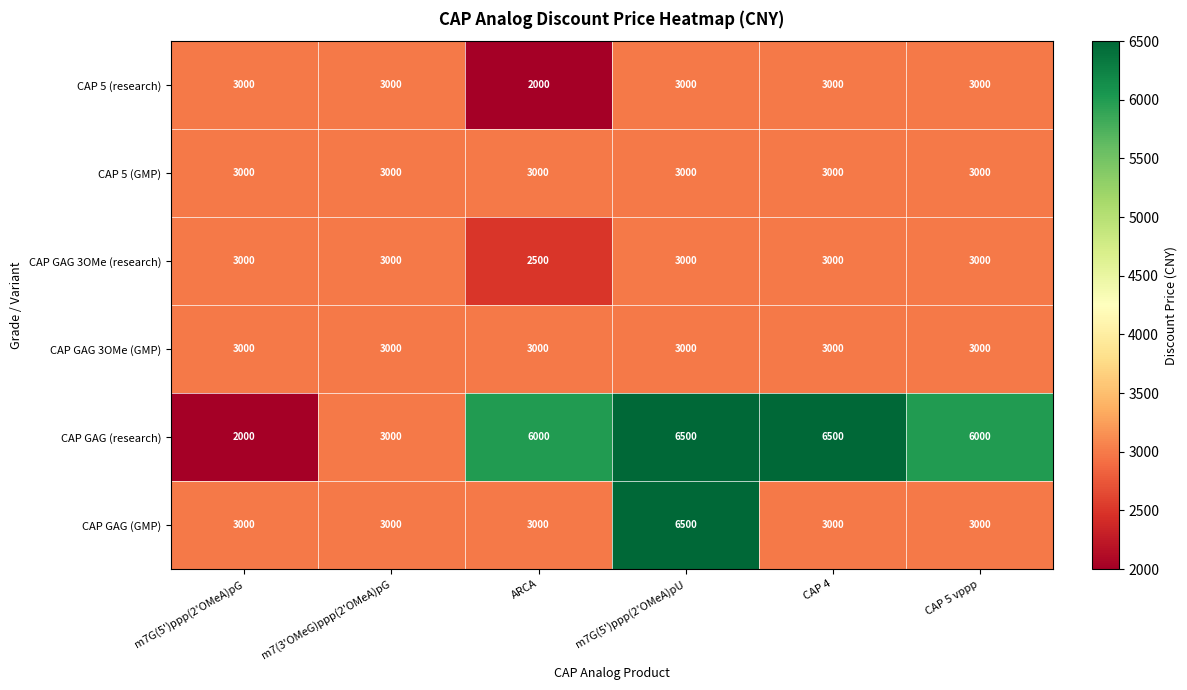

True or false: CAP 5 (GMP) has a value of 1119 at m7(3'OMeG)ppp(2'OMeA)pG.

False